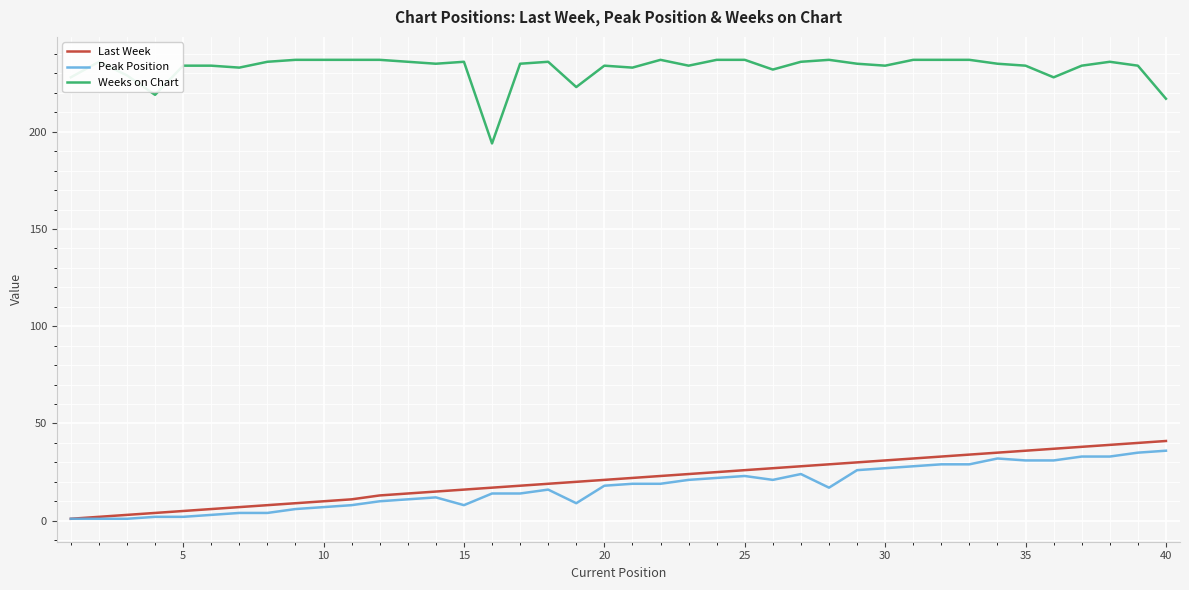

True or false: Weeks on Chart and Last Week cross at least once.

False